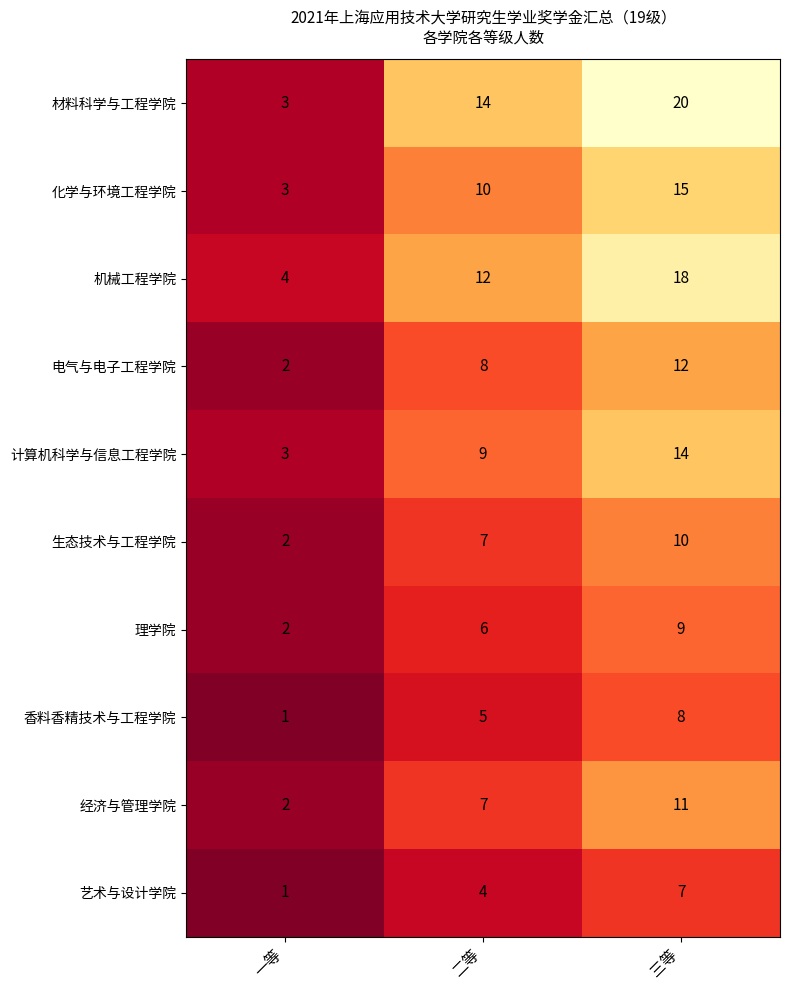

What is the spread (max minus min) of values at 一等?

3